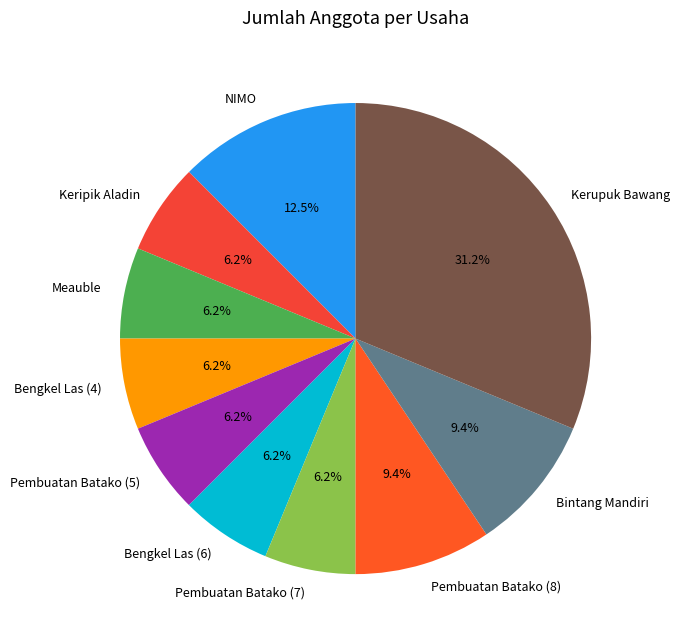

Is Bengkel Las (6) the majority of the pie?

No